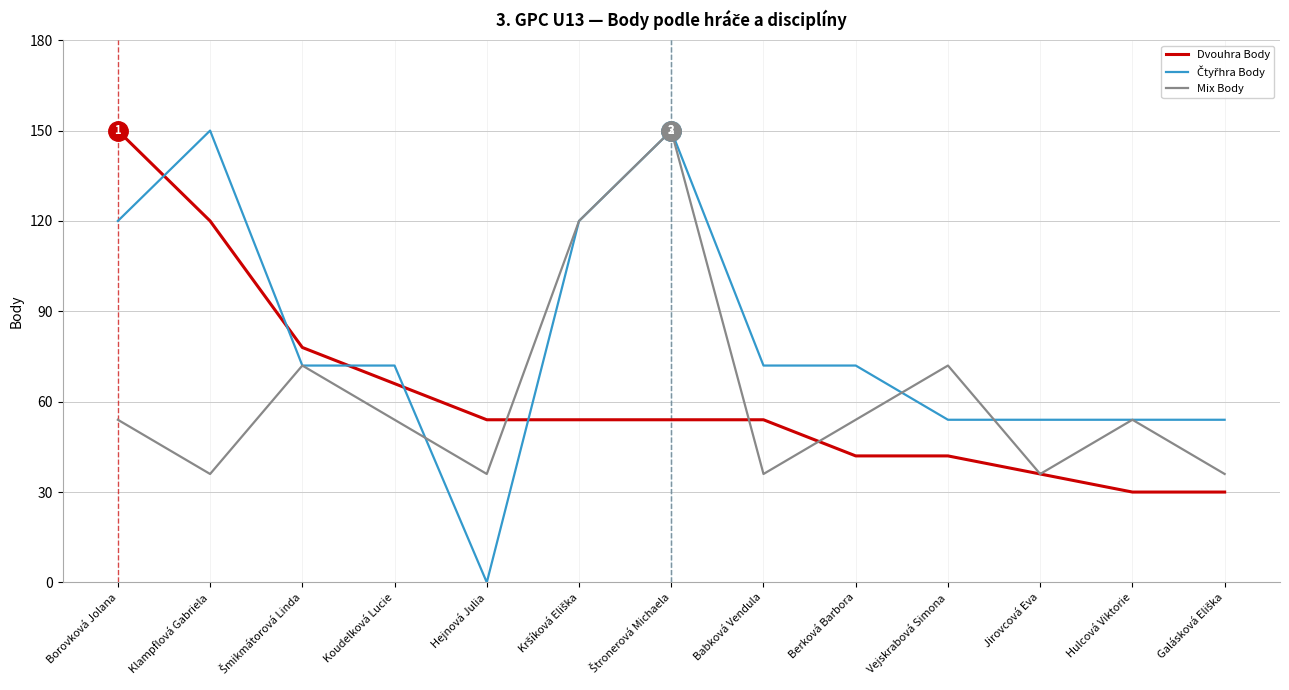

What is the highest value of the Dvouhra Body series?

150